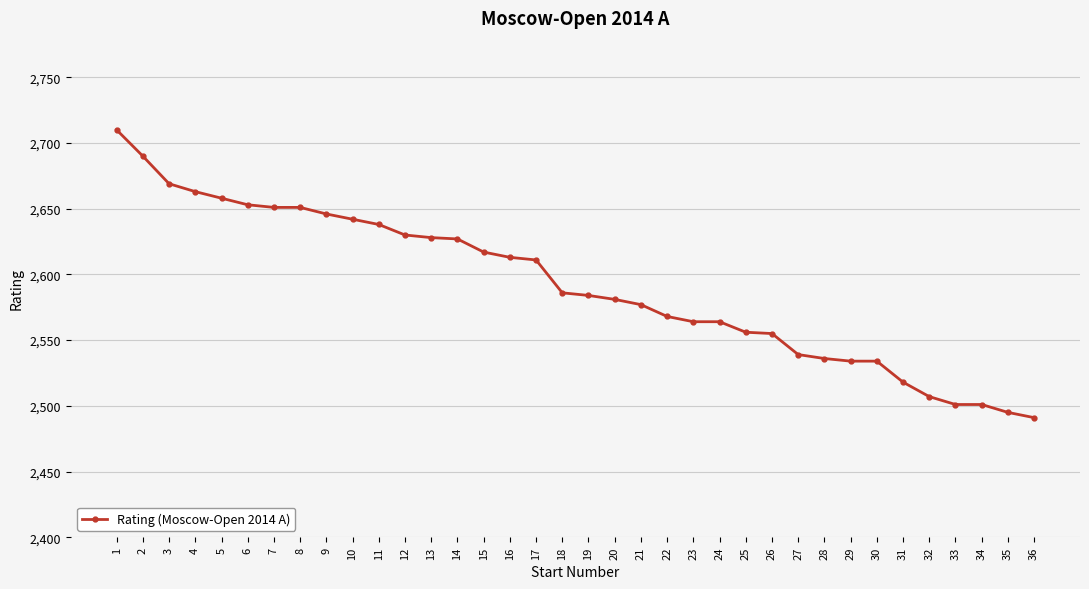

The value at 18 is 2586. True or false?

True